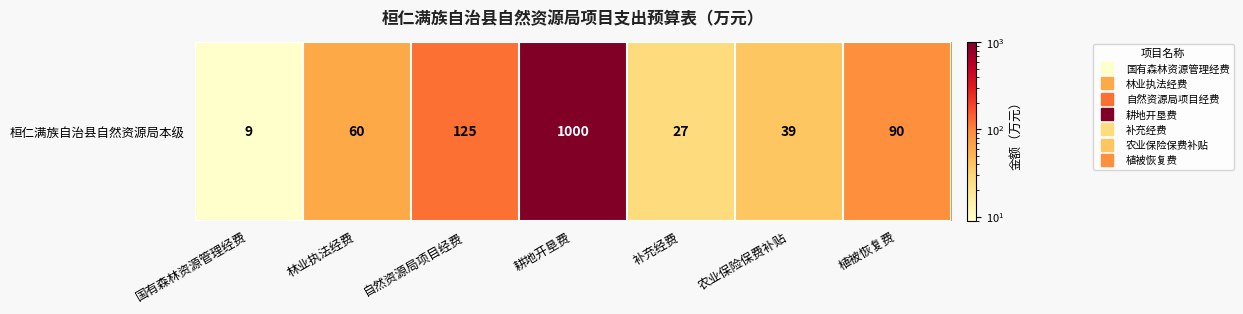

What is the ratio of the value at 耕地开垦费 to the value at 农业保险保费补贴?

25.6